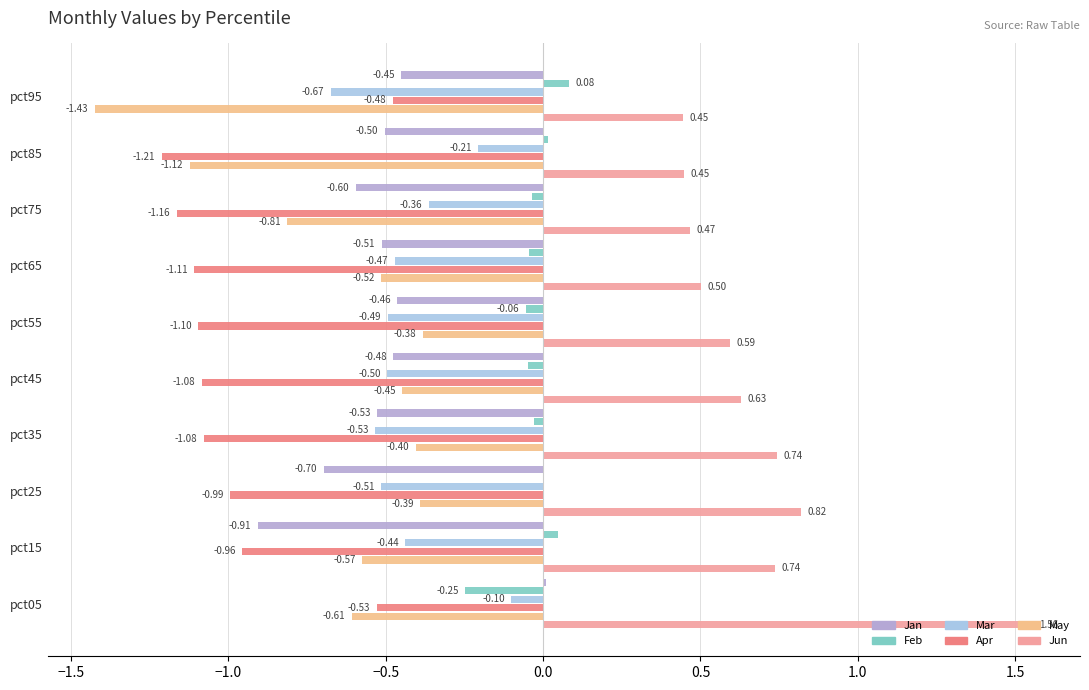

Count the number of categories in the chart.

10